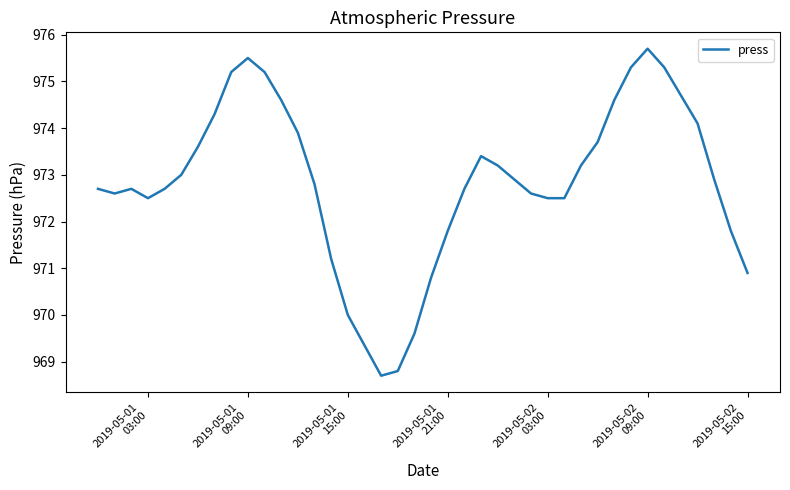

What is the minimum value shown in the chart?

968.7